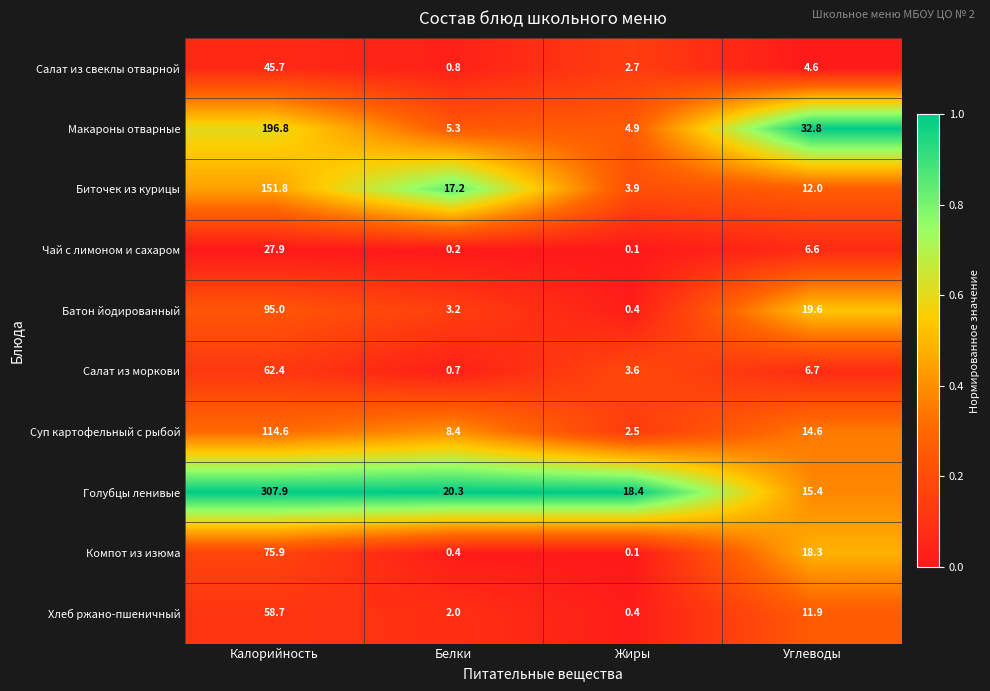

True or false: Суп картофельный с рыбой has a value of 2.5 at Жиры.

True